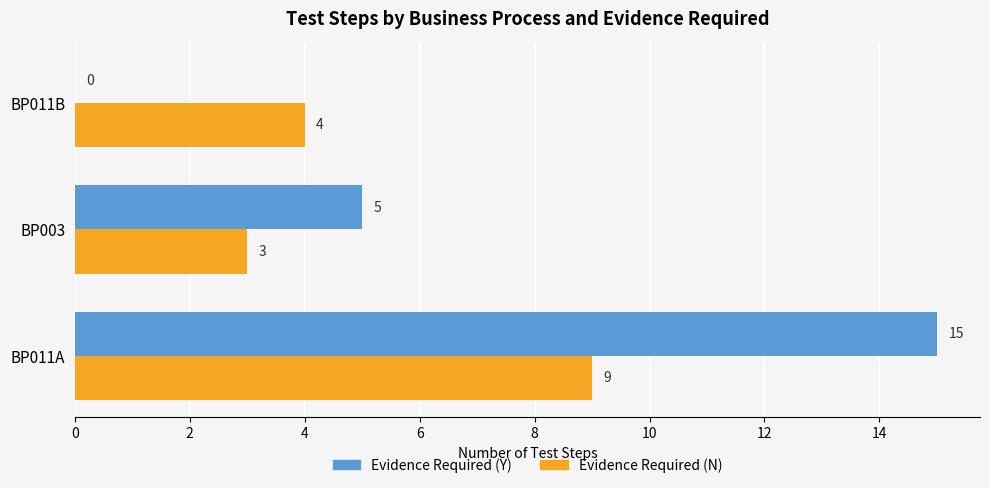

Count the number of data series in this chart.

2